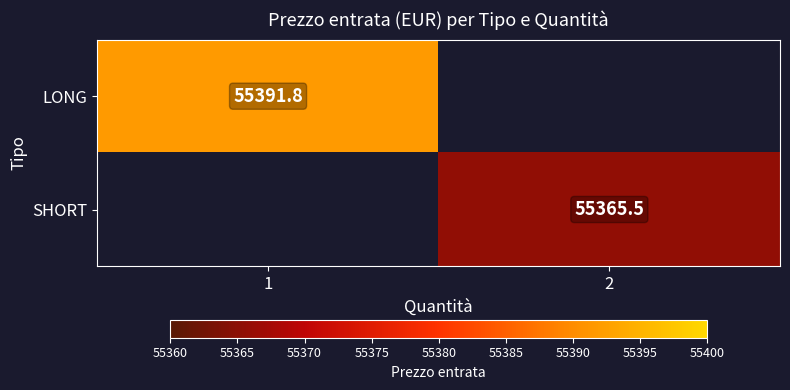

How many series are shown in this chart?

2